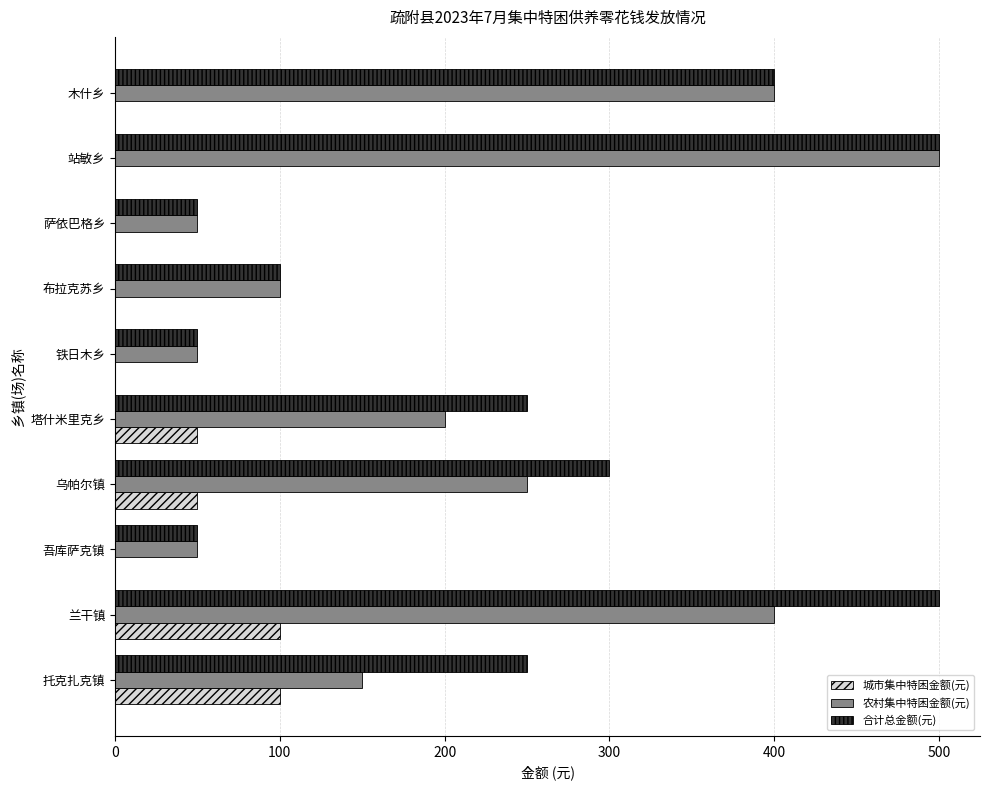

What is the maximum value for 农村集中特困金额(元)?

500